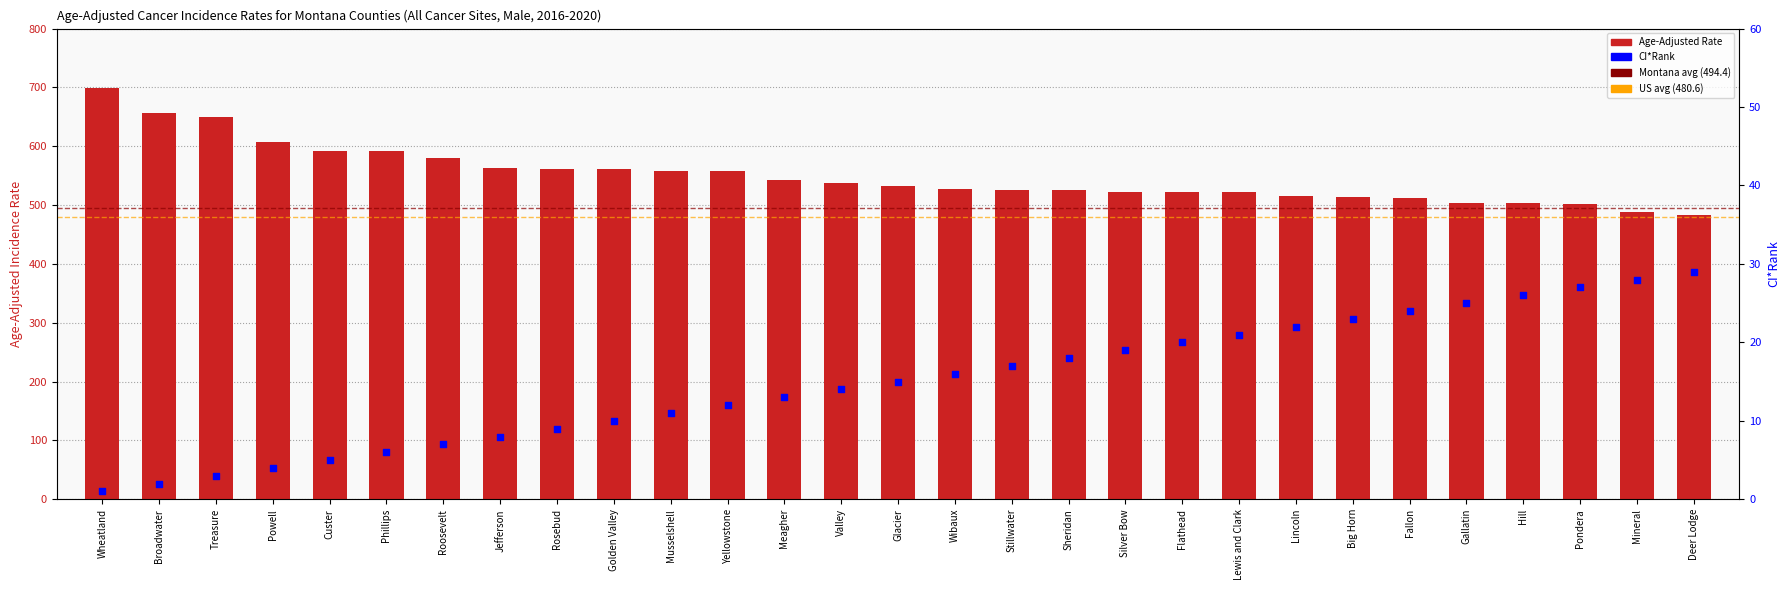

At how many categories does at least one series exceed 542?

13